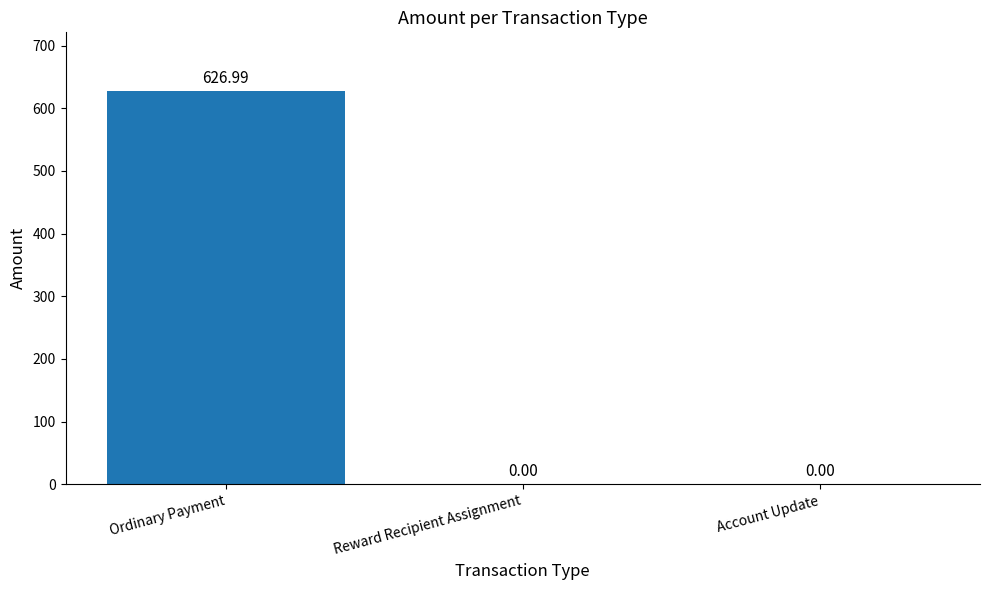

What is the change in value from Ordinary Payment to Account Update?

-627.0